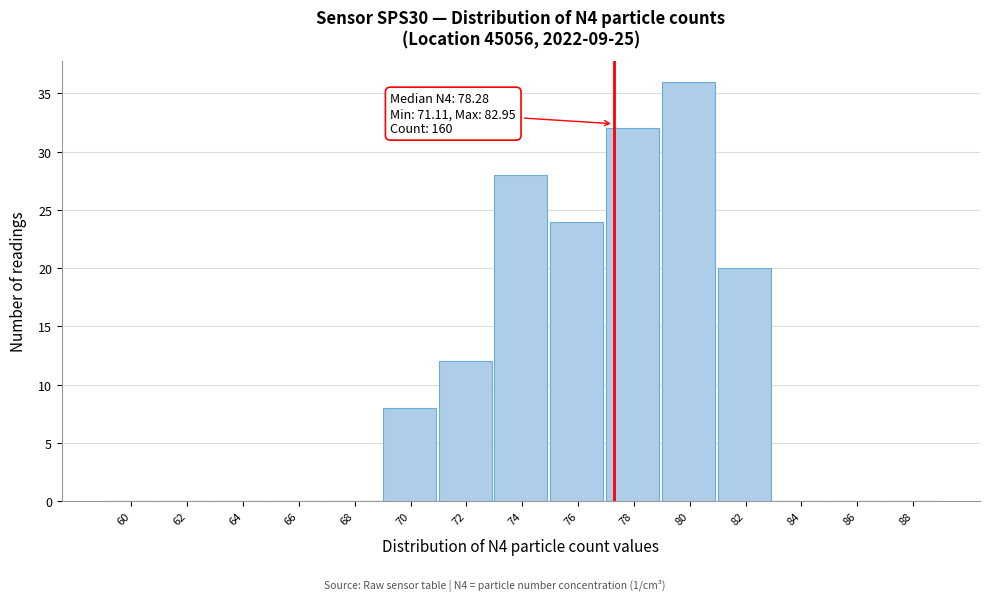

Reading left to right, transcribe all the data shown in this chart.

60=0	62=0	64=0	66=0	68=0	70=8	72=12	74=28	76=24	78=32	80=36	82=20	84=0	86=0	88=0